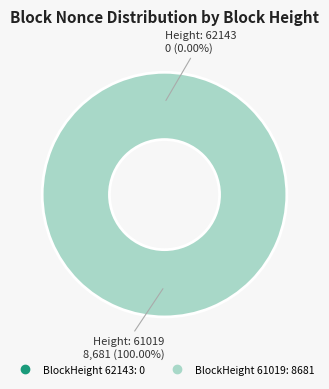

To the nearest percent, what is the average slice percentage?

50%